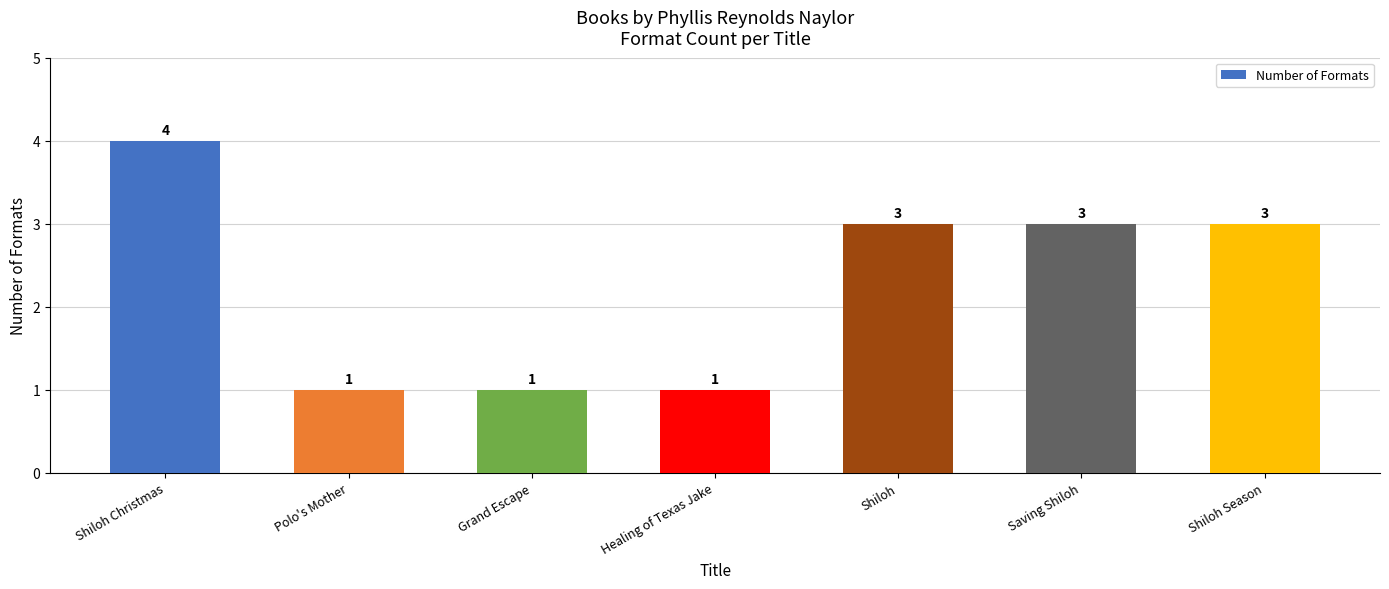

What is the label of the 7th bar from the right?

Shiloh Christmas